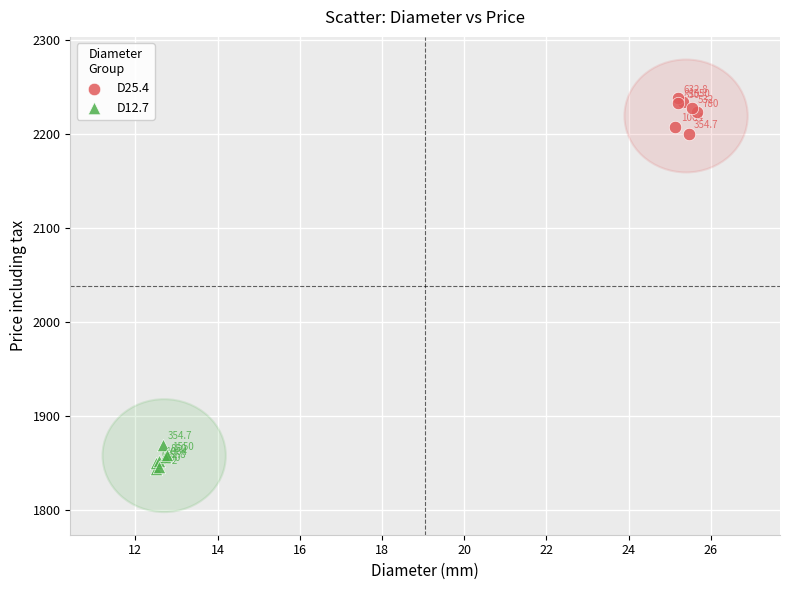

Which series contains the lowest Y value?

D12.7